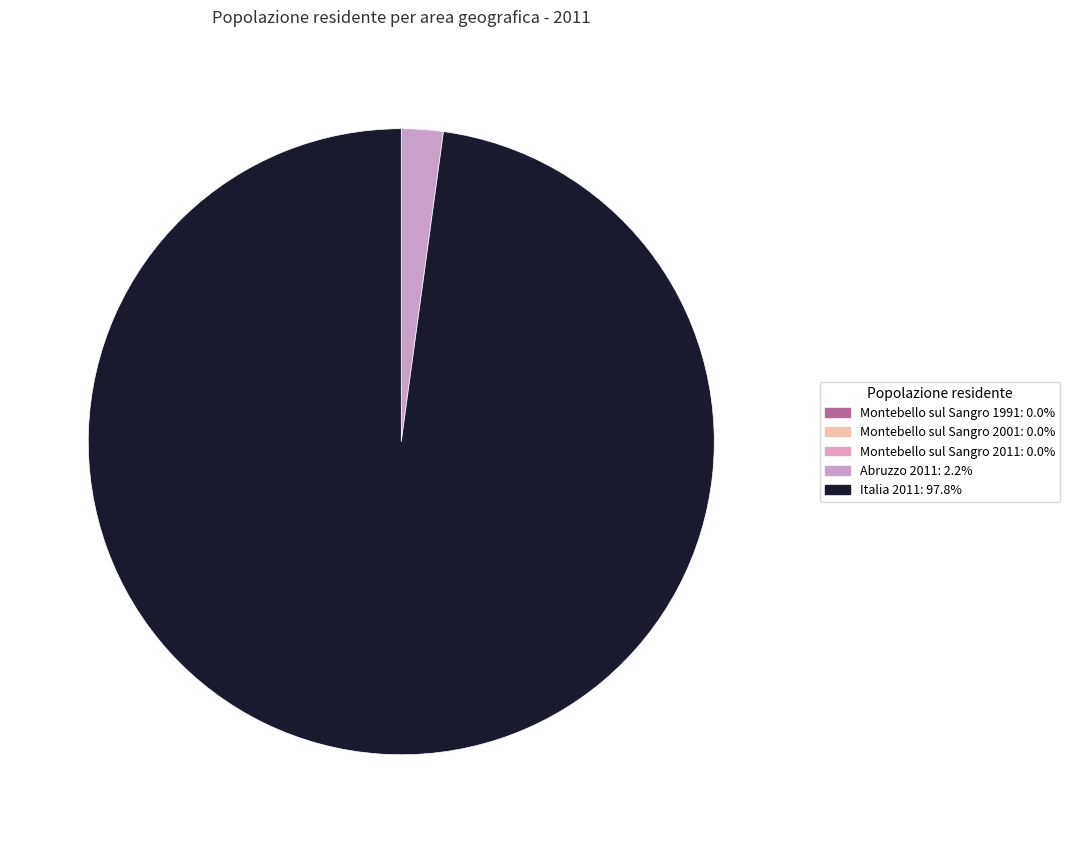

Rank the categories by value from highest to lowest.

Italia 2011, Abruzzo 2011, Montebello sul Sangro 1991, Montebello sul Sangro 2001, Montebello sul Sangro 2011